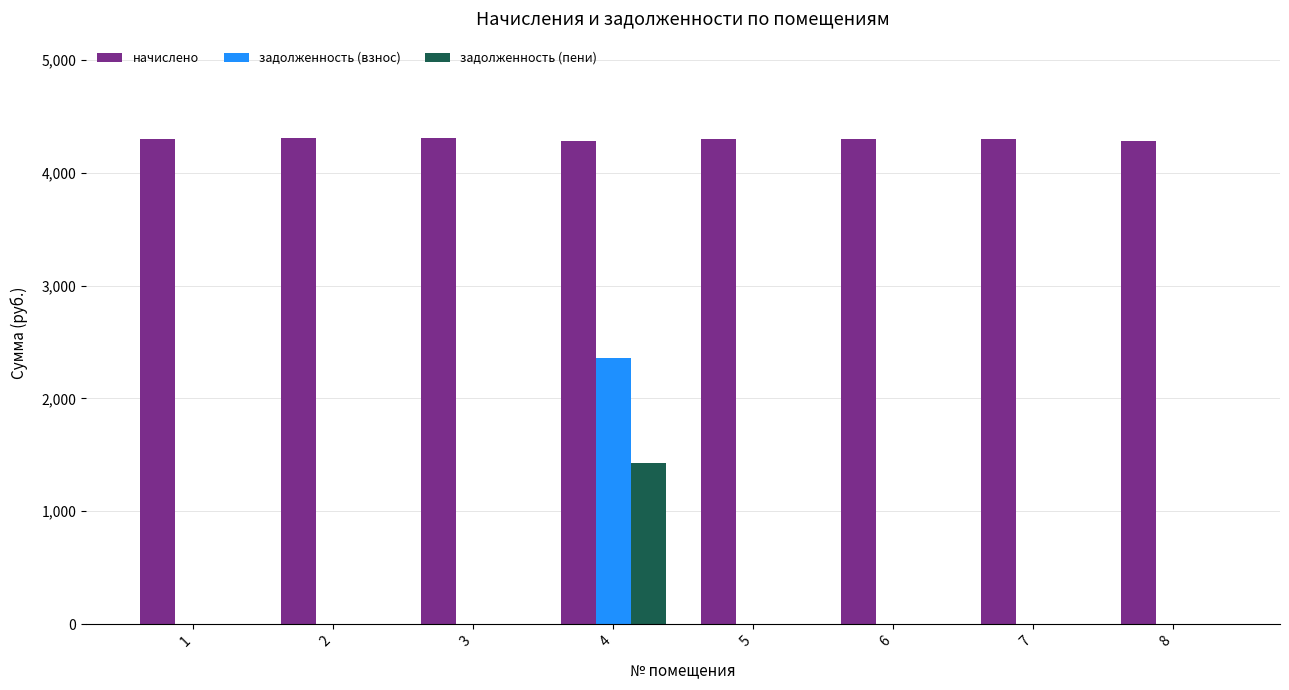

Are the bars horizontal?

No